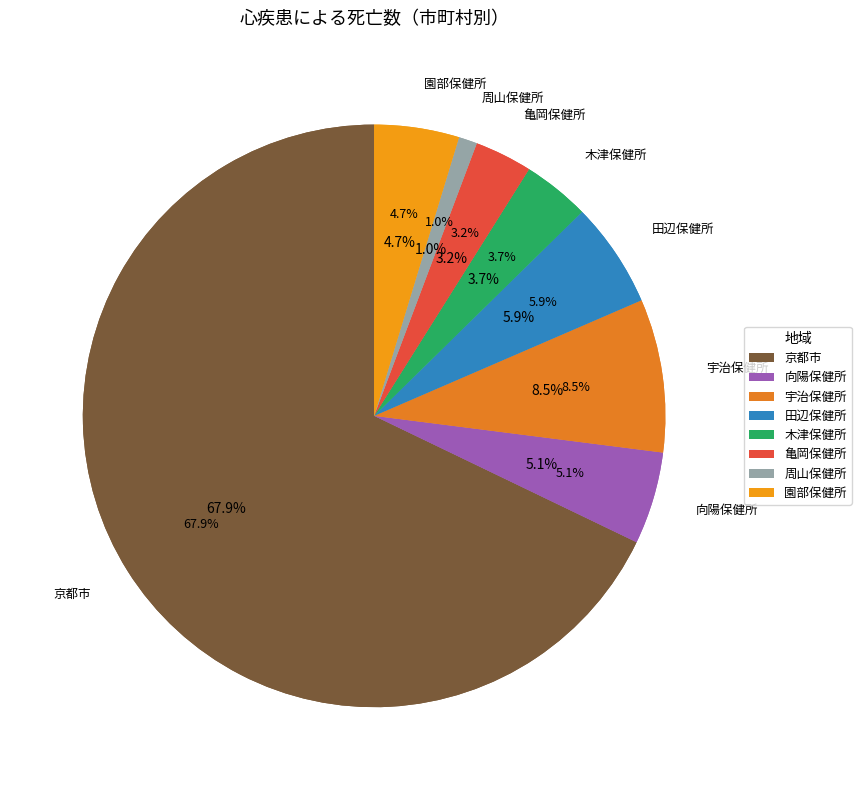

Count the number of slices in the pie.

8